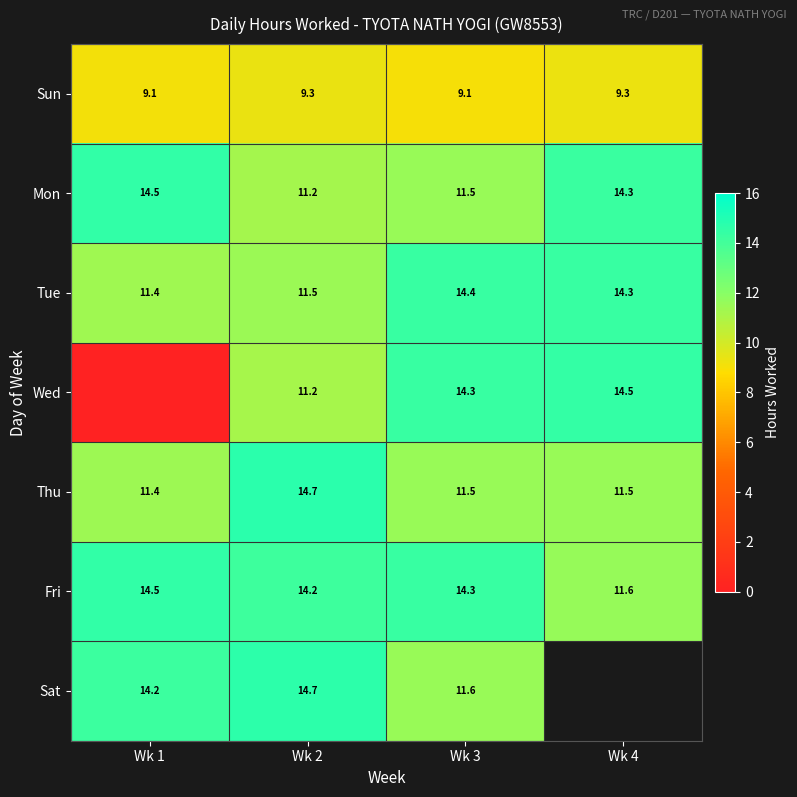

At which label does Fri reach its minimum?

Wk 4